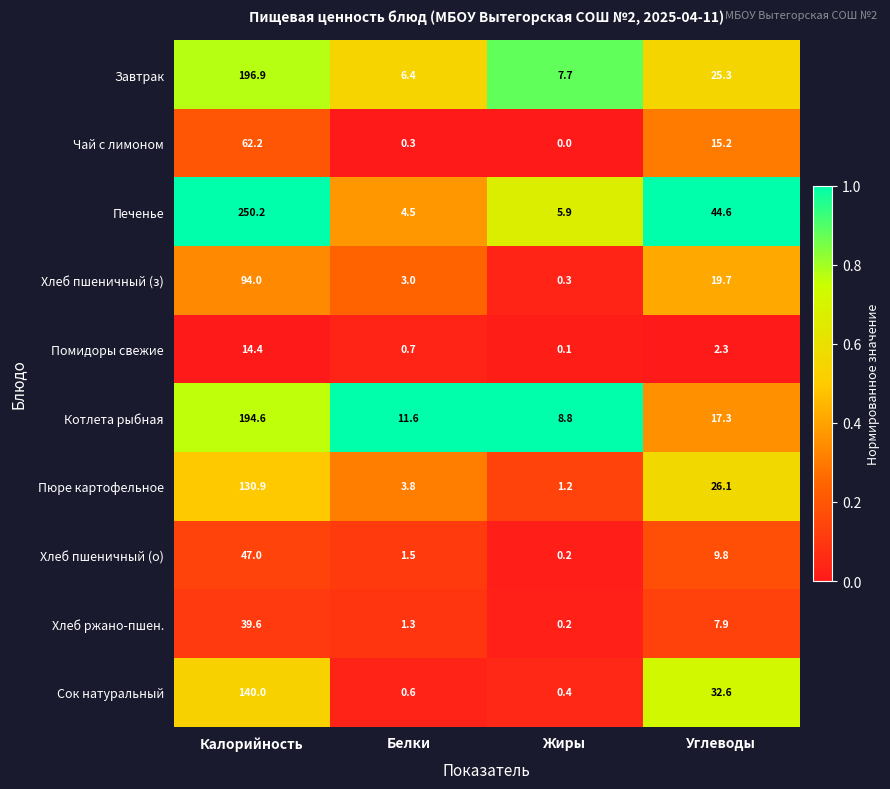

Rank the series at Калорийность from highest to lowest value.

Печенье, Завтрак, Котлета рыбная, Сок натуральный, Пюре картофельное, Хлеб пшеничный (з), Чай с лимоном, Хлеб пшеничный (о), Хлеб ржано-пшен., Помидоры свежие